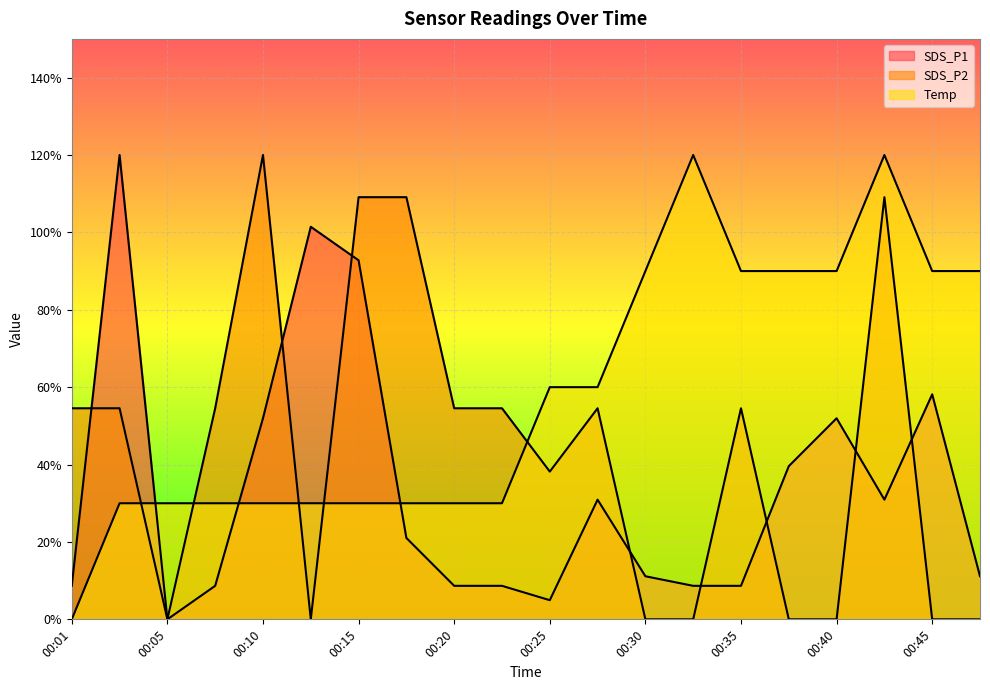

What is the sum of all Temp values?

11.7